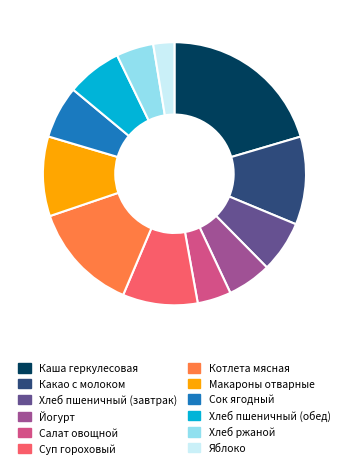

Which has a higher value, Хлеб пшеничный (завтрак) or Каша геркулесовая?

Каша геркулесовая